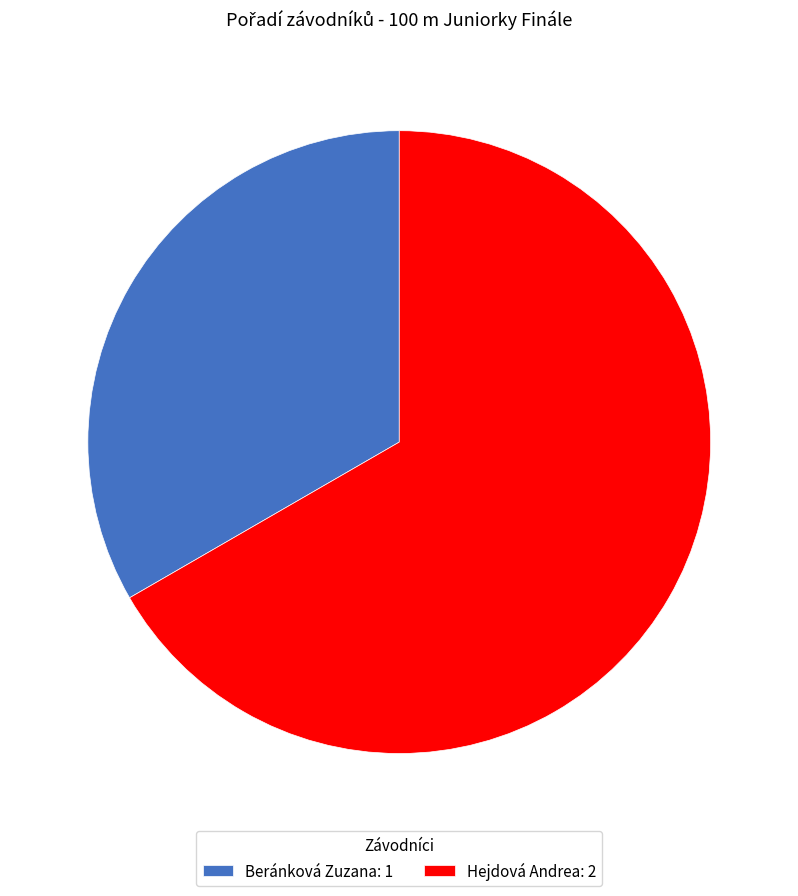

Does any single category account for the majority?

Yes